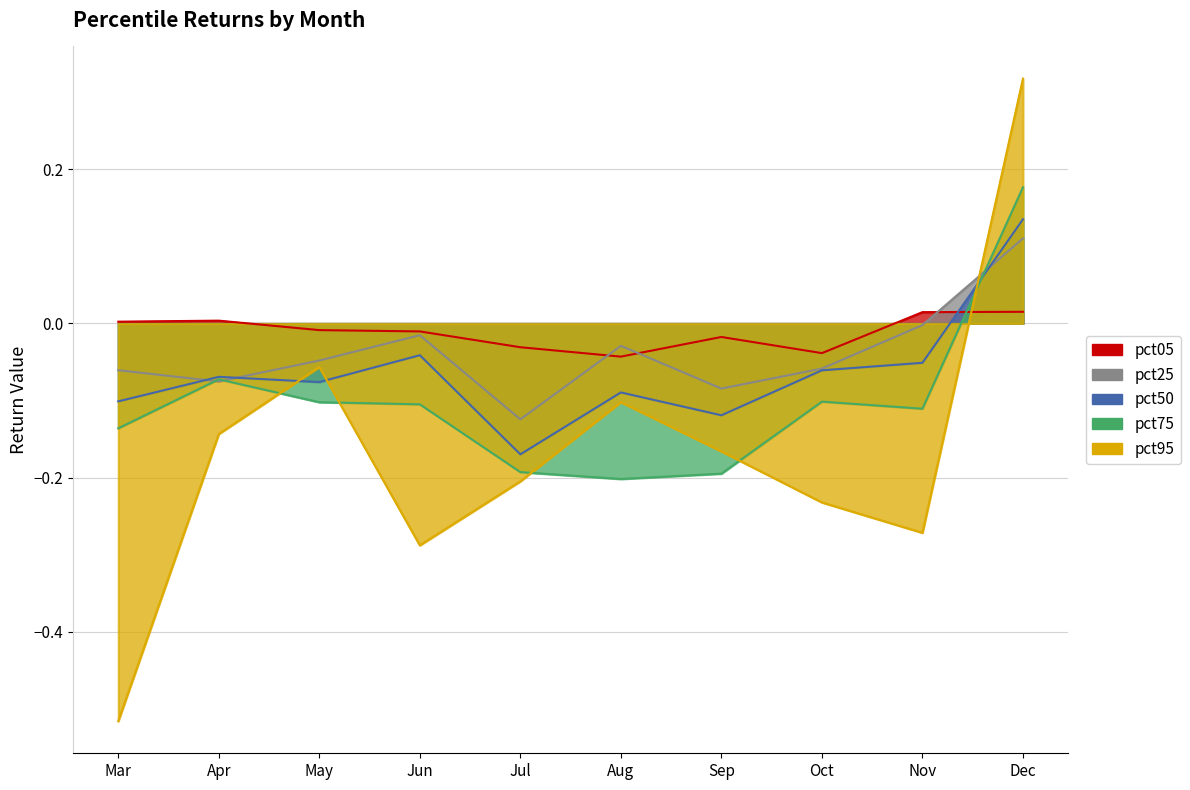

How many values in pct95 are below zero?

9